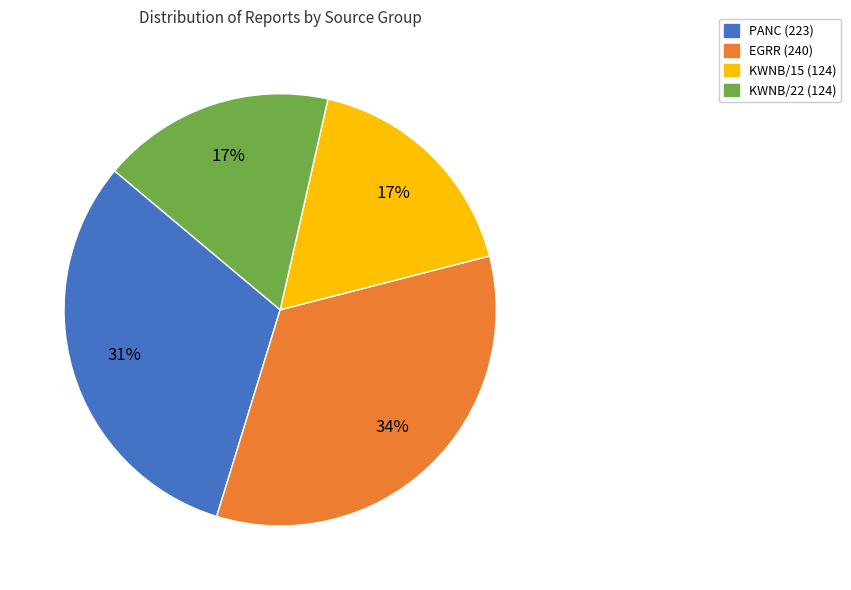

Is there any slice that represents more than half of the pie?

No